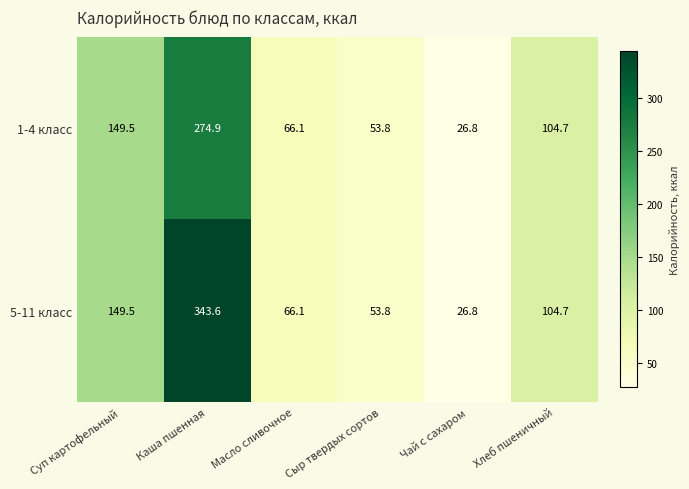

True or false: 5-11 класс has a value of 53.8 at Сыр твердых сортов.

True